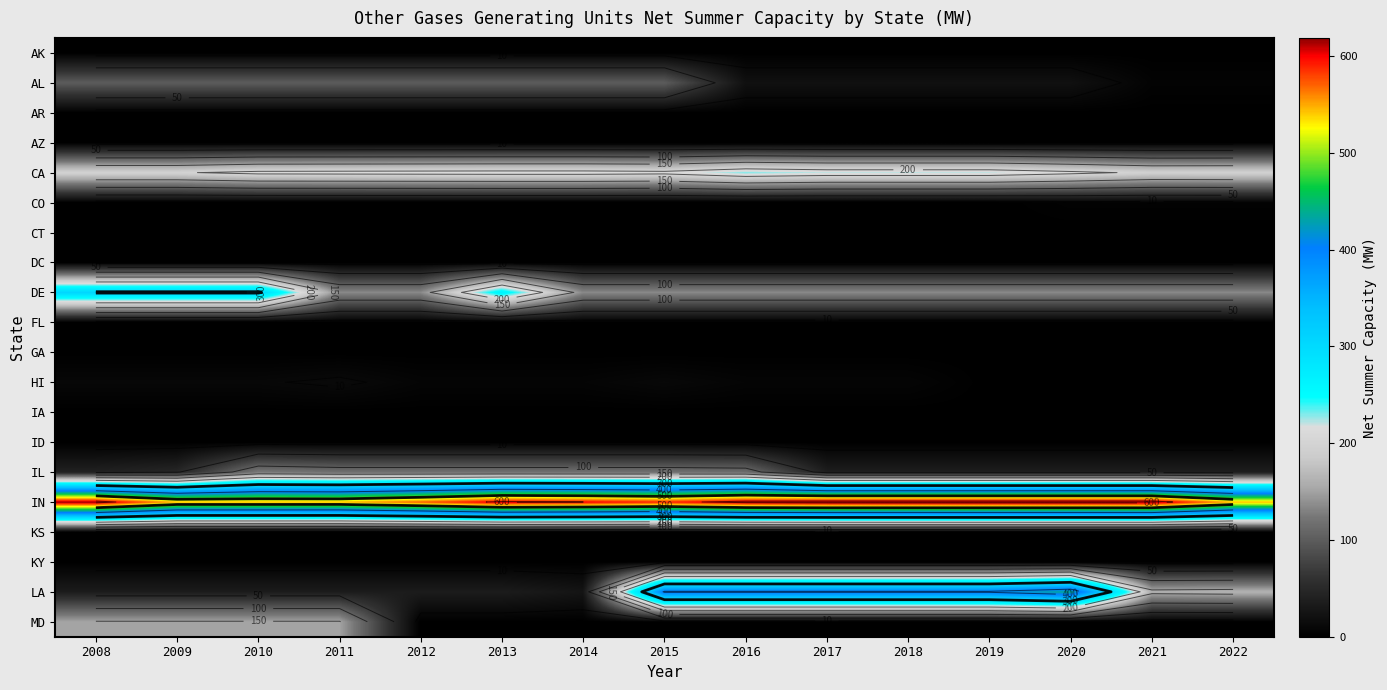

How many series are shown in this chart?

20